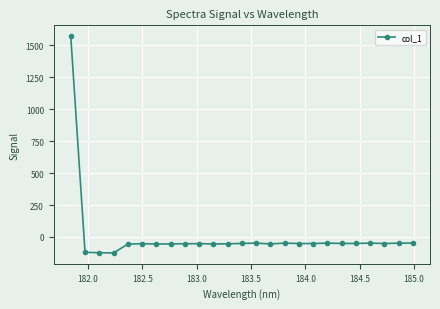

What is the minimum value shown in the chart?

-125.1